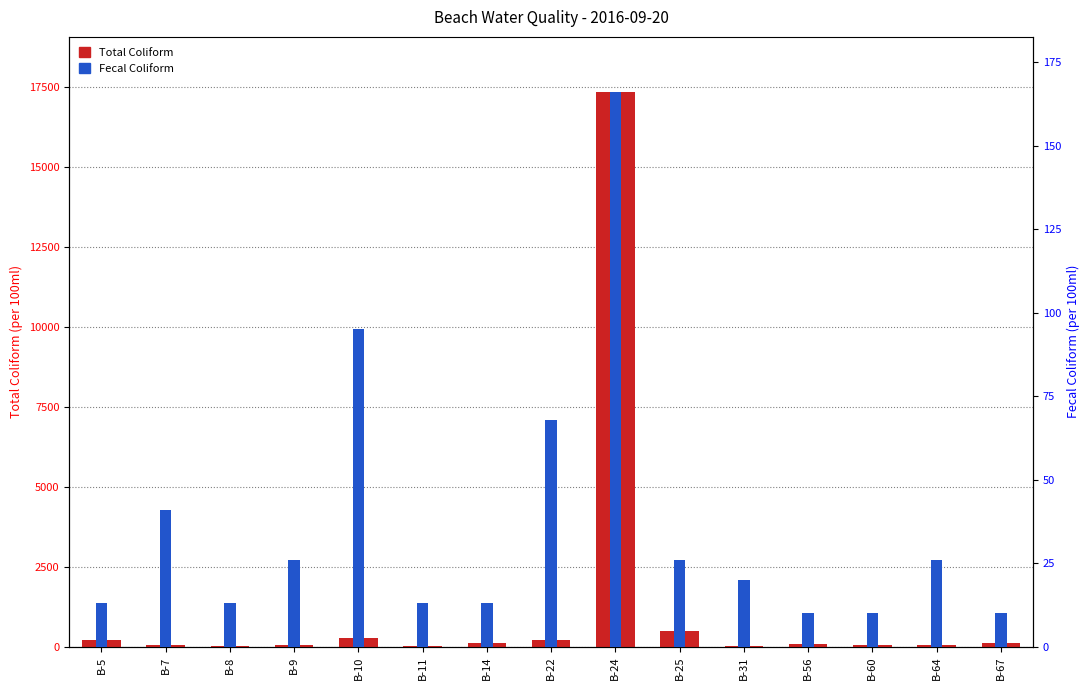

What is the total value across all series at B-8?

33